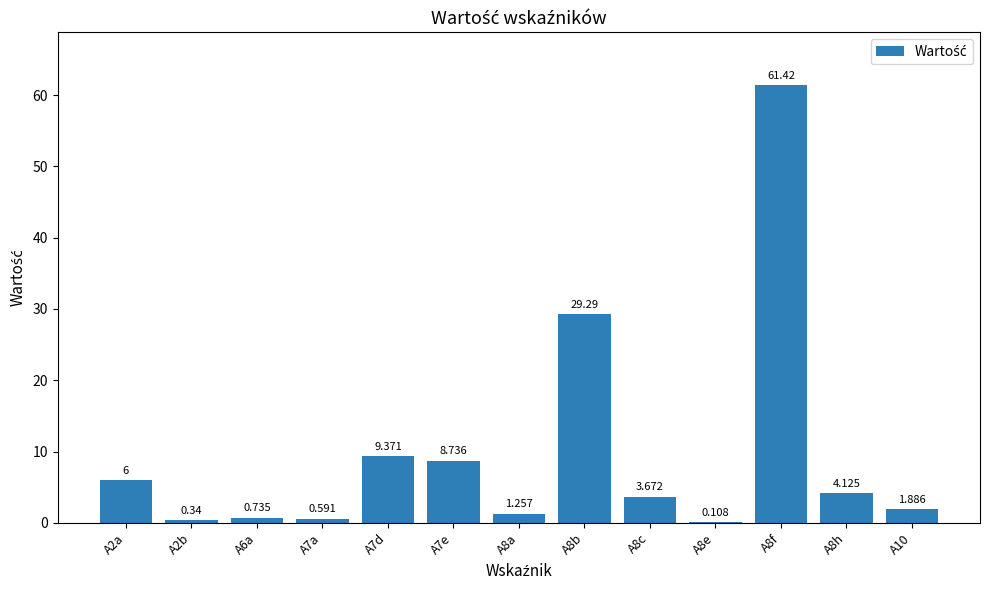

What is the value of the 8th bar from the left?

29.3